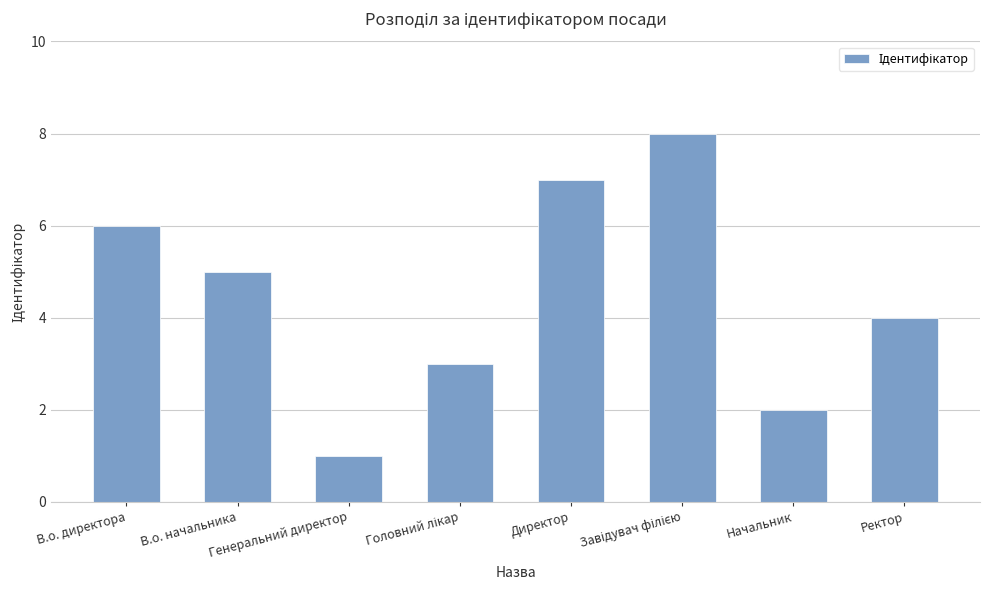

What is the maximum value shown in the chart?

8